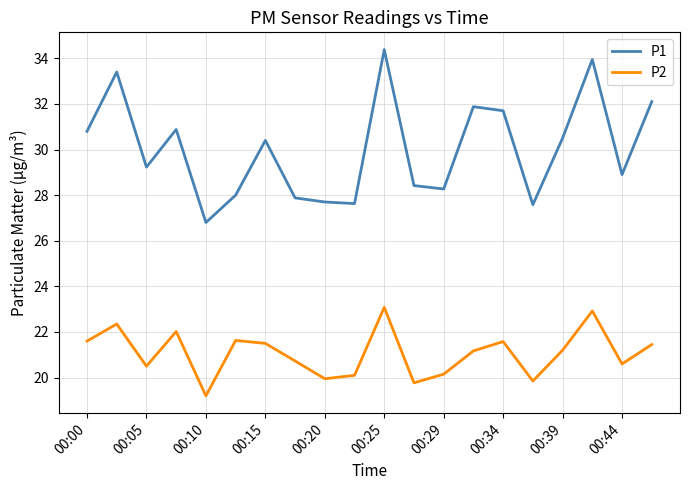

True or false: P2 and P1 intersect in this chart.

False